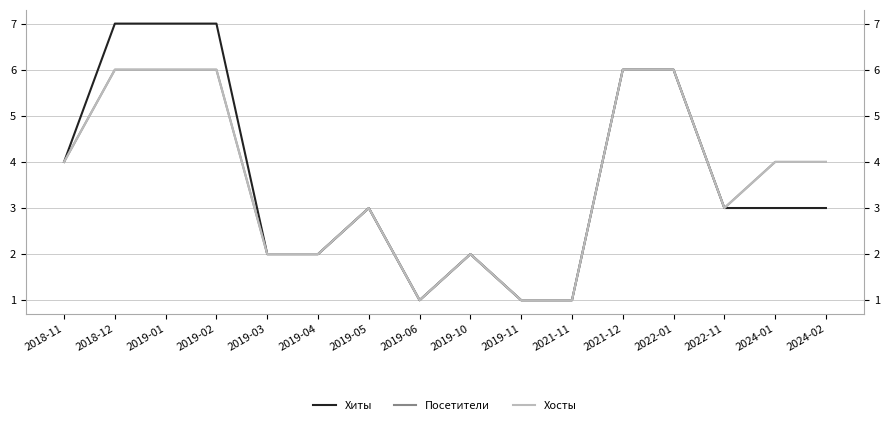

Where is the first local minimum for Посетители?

2019-06